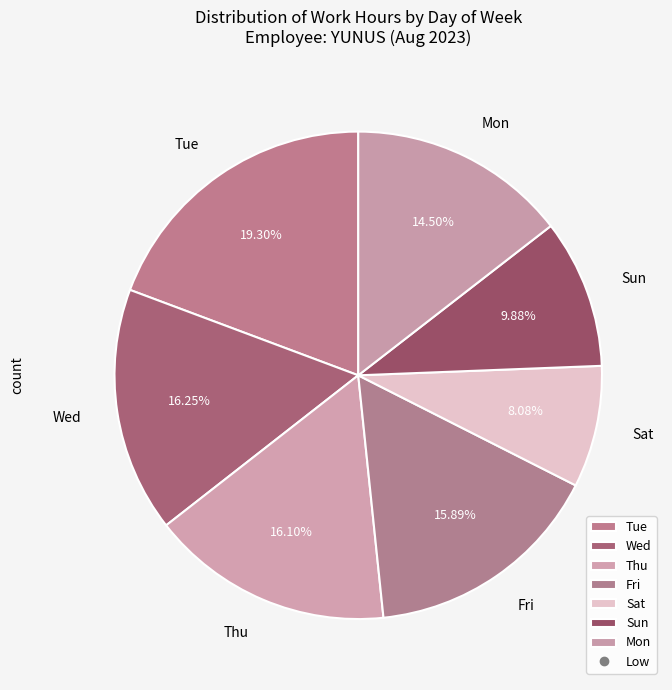

Approximately how many times larger is the value at Sun compared to Fri?

0.6